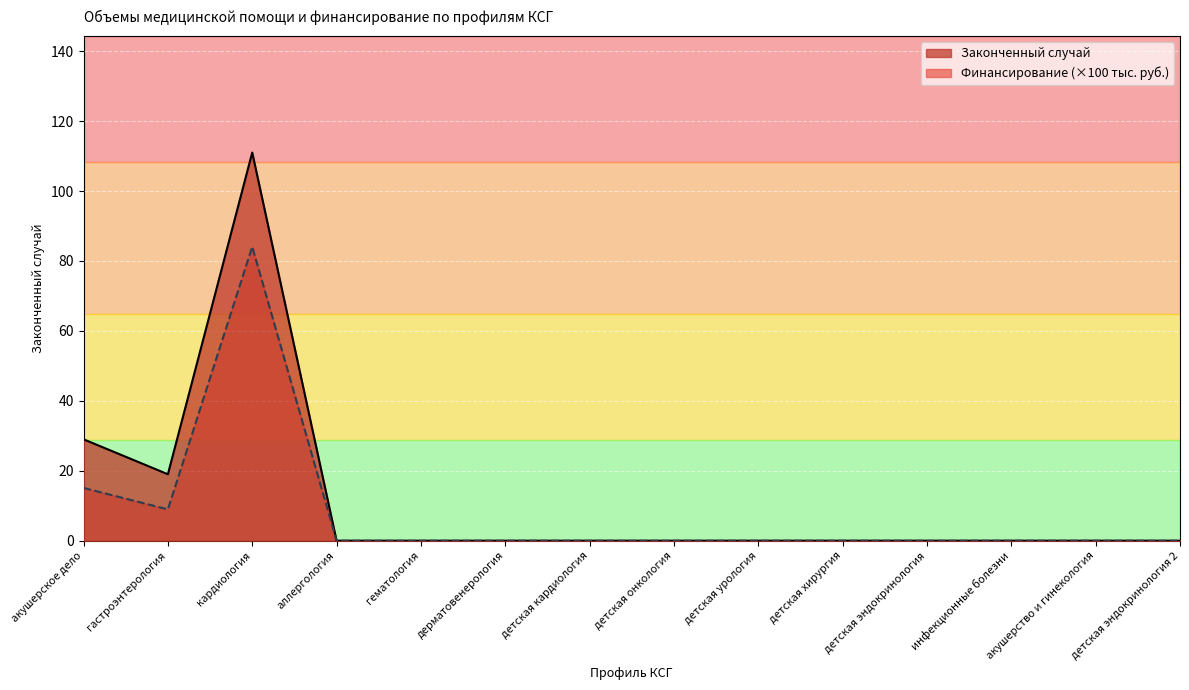

Rank the categories by Финансирование, руб. value from highest to lowest.

кардиология, акушерское дело, гастроэнтерология, аллергология, гематология, дерматовенерология, детская кардиология, детская онкология, детская урология, детская хирургия, детская эндокринология, инфекционные болезни, акушерство и гинекология, детская эндокринология 2